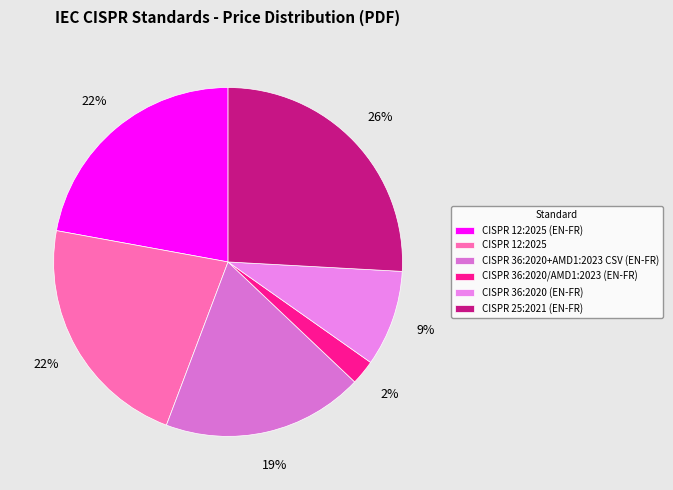

To the nearest percent, what is the combined percentage of CISPR 12:2025 and CISPR 12:2025 (EN-FR)?

44%